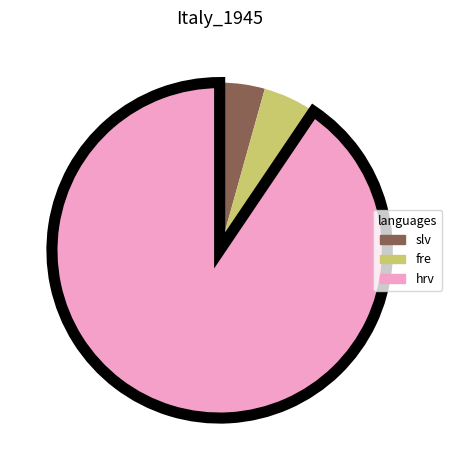

Approximately how many times larger is the value at fre compared to slv?

1.2